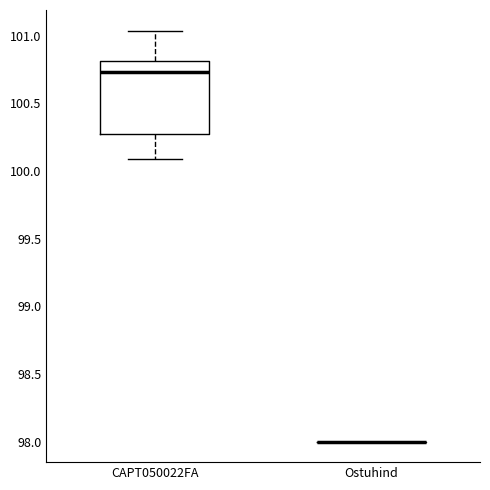

Where does the median line of the box for CAPT050022FA sit on the y-axis? The values are not printed on the chart, so give them approximately, as read against the axis.

100.75